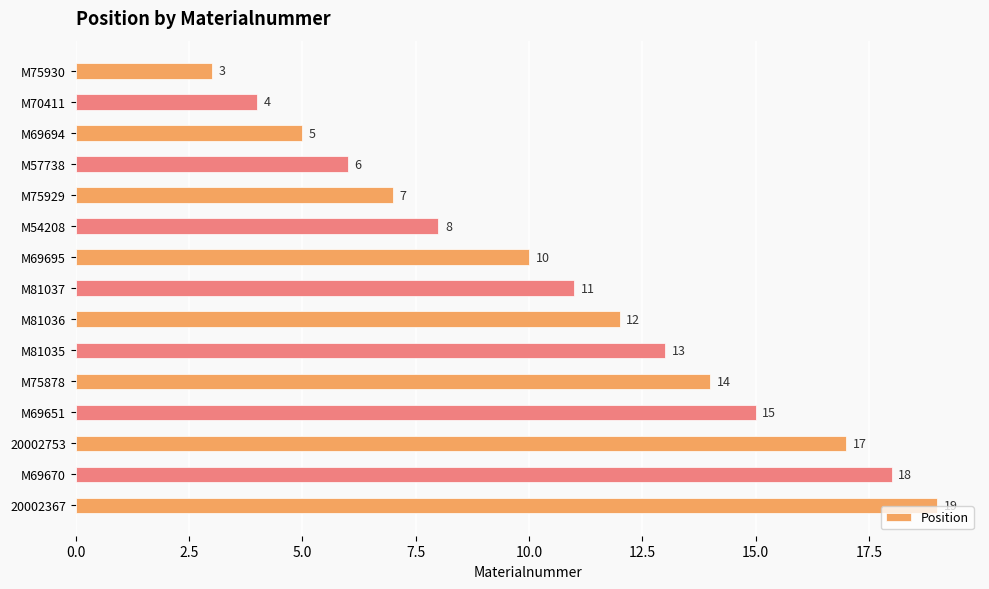

Is it true that the value at M69695 is 6?

False